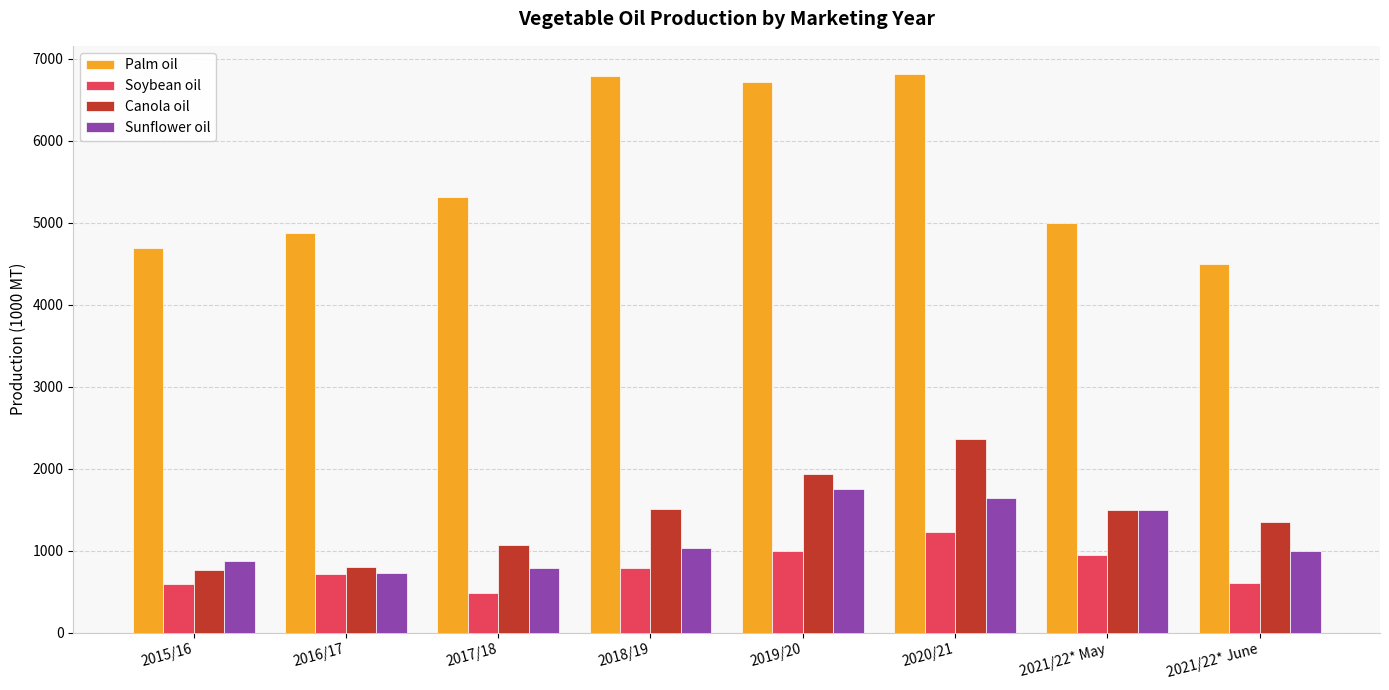

Rank the series by their maximum value, from highest to lowest.

Palm oil, Canola oil, Sunflower oil, Soybean oil